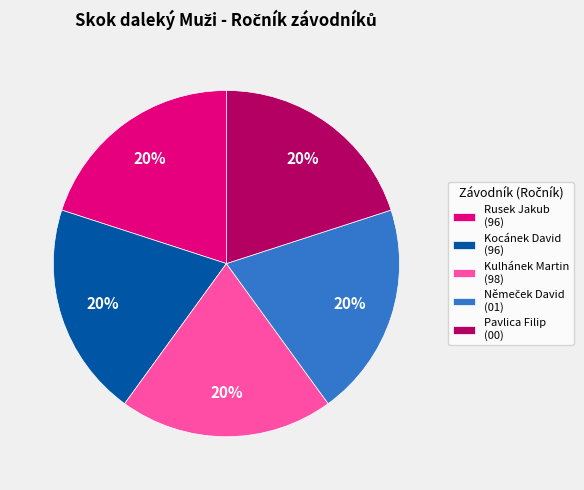

True or false: Pavlica Filip (00) accounts for 20% of the total.

True